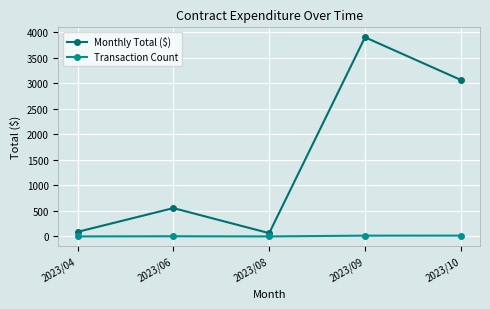

At which category is the sum across all series the highest?

2023/09